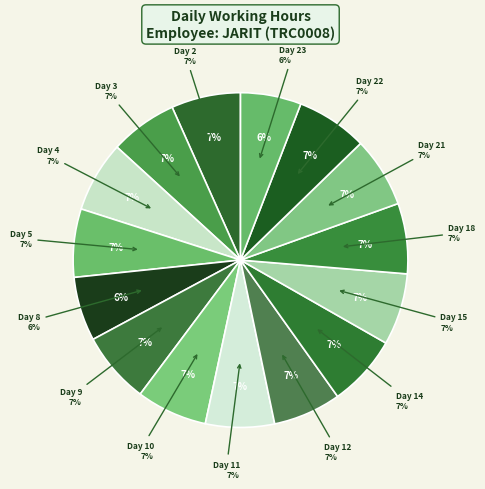

Is it true that Day 21 is 7% of the pie?

True